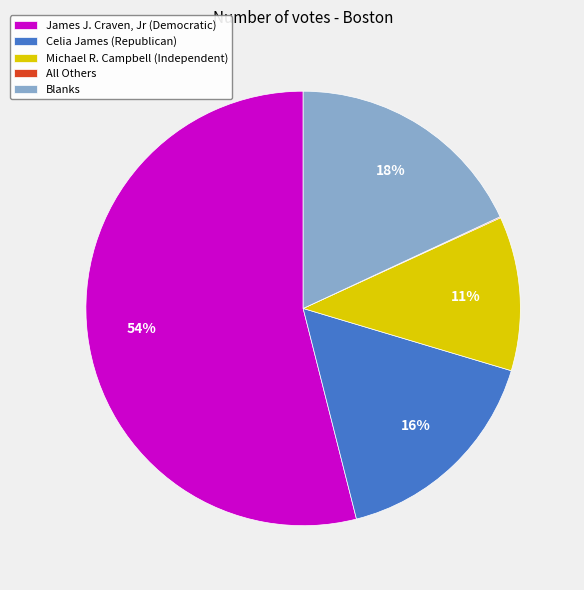

Do Celia James (Republican) and Michael R. Campbell (Independent) together represent more than half of the pie?

No